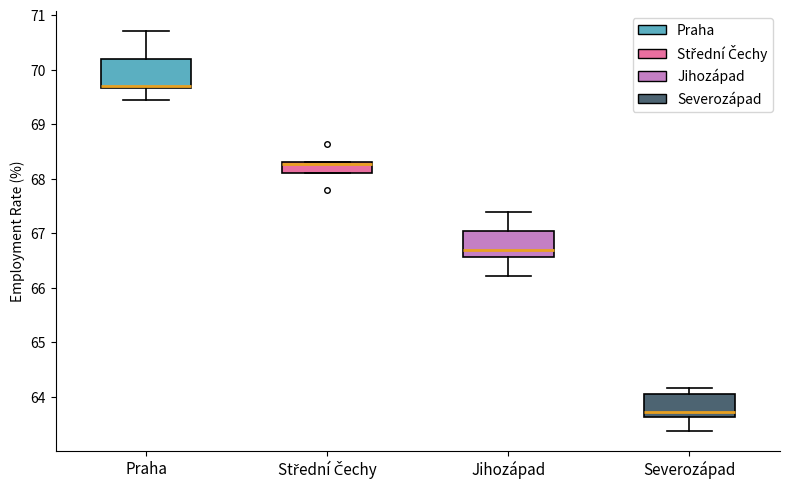

Reading left to right, read every box against the y-axis: the position of its median line, the range the box covers, and the ends of its whiskers. The values are not printed on the chart, so give them approximately, as read against the axis.

Praha: median 69.7 (drawn on the box's lower edge), box 69.7 to 70.2, whiskers 69.4 to 70.7
Střední Čechy: median 68.3 (just below the box's upper edge), box 68.1 to 68.3, whiskers 68.1 to 68.3
Jihozápad: median 66.7, box 66.6 to 67.0, whiskers 66.2 to 67.4
Severozápad: median 63.7, box 63.6 to 64.0, whiskers 63.4 to 64.2